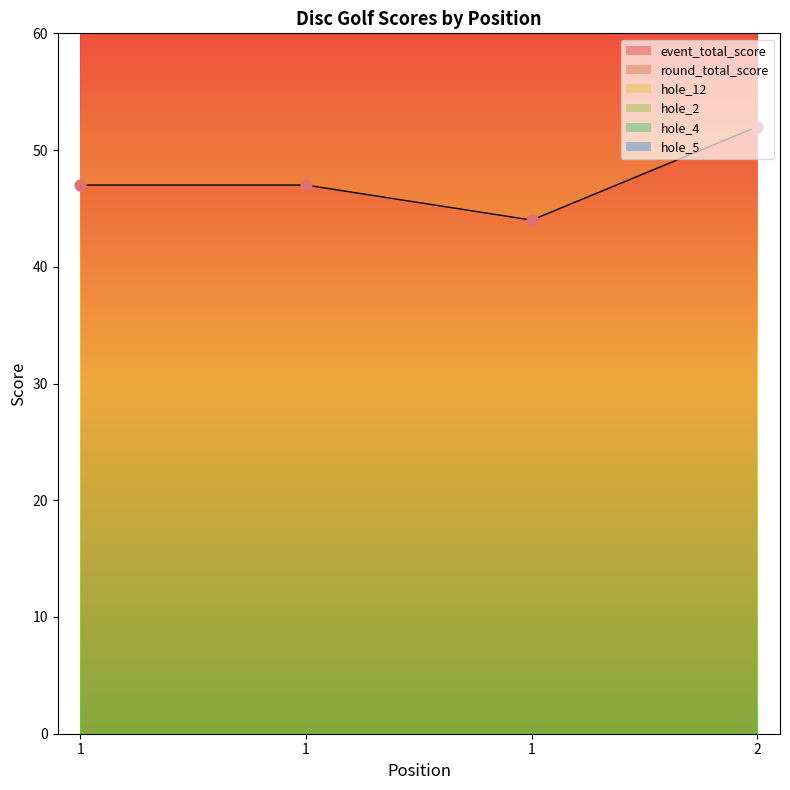

Which series reaches the maximum Y coordinate?

event_total_score